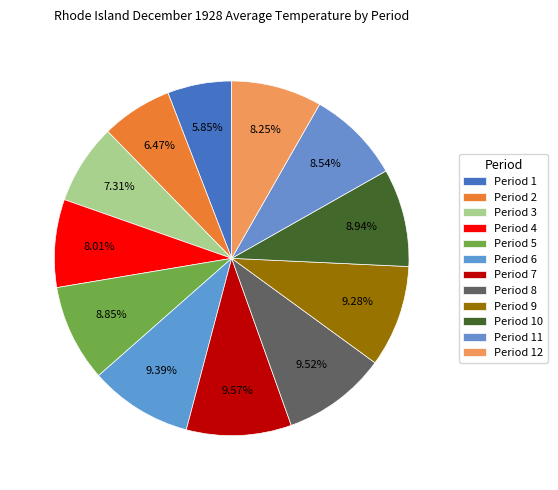

How many segments does this pie chart have?

12